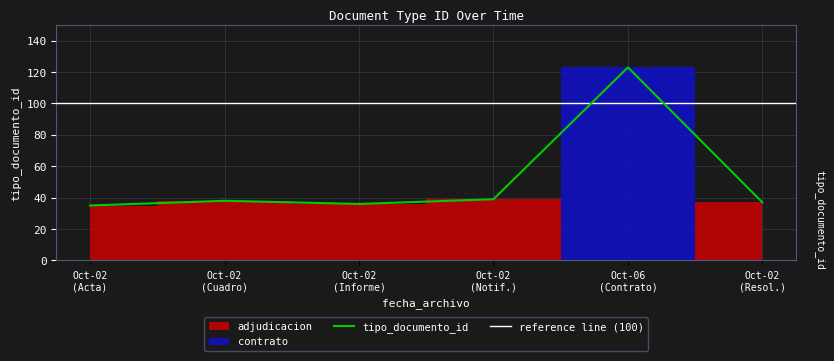

Reading right to left, extract all data points from this chart.

37	123	39	36	38	35